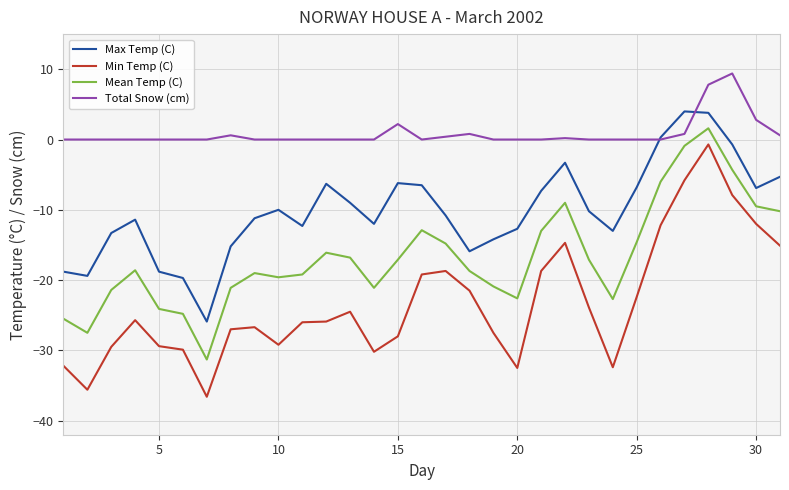

Which series has the largest total across all categories?

Total Snow (cm)